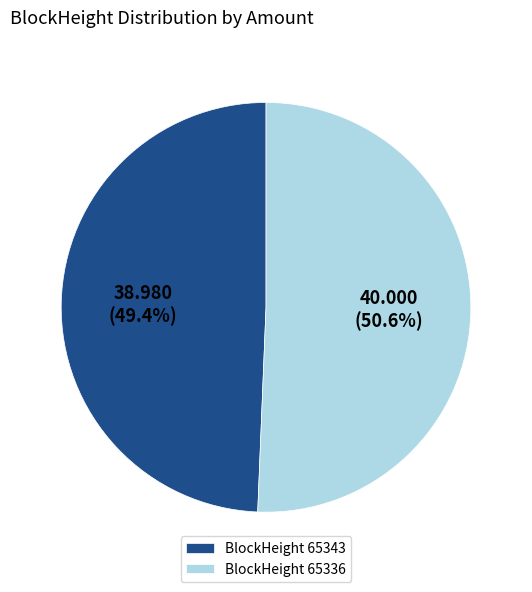

Rank the categories by value from highest to lowest.

BlockHeight 65336, BlockHeight 65343